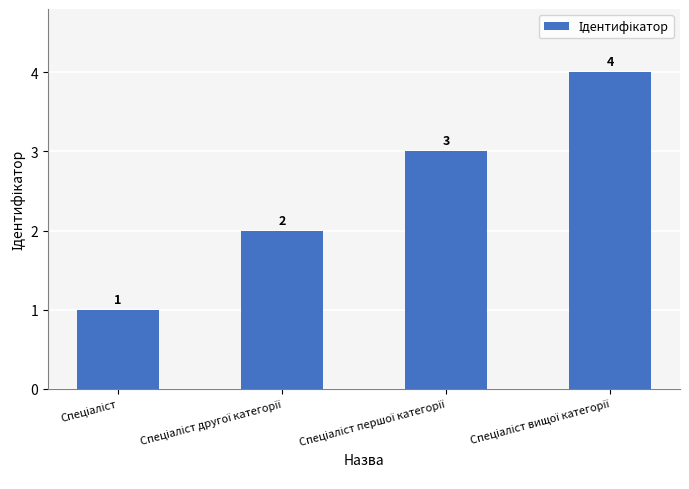

Are the bars horizontal?

No